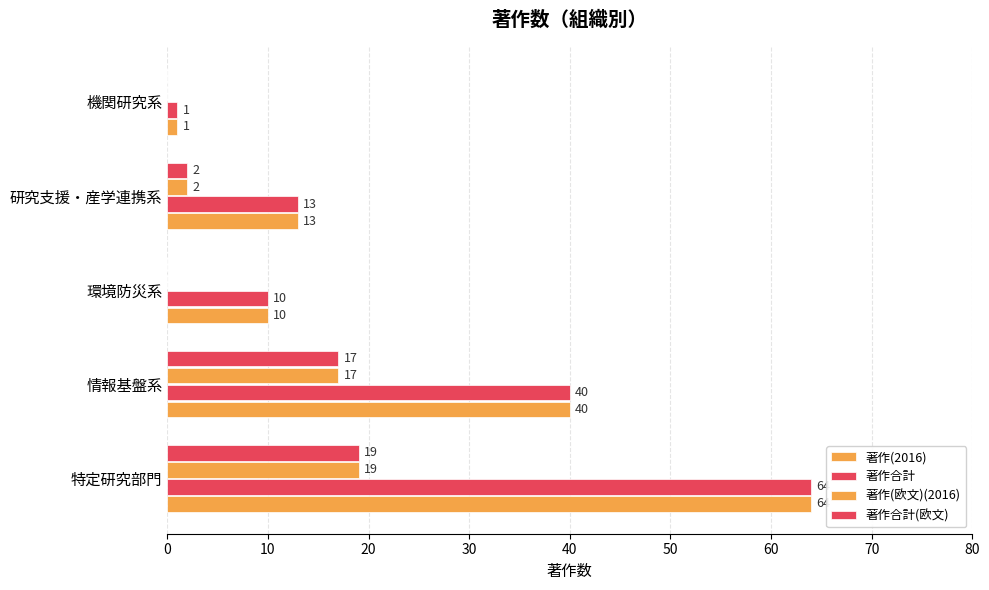

How many distinct data groups are displayed?

4